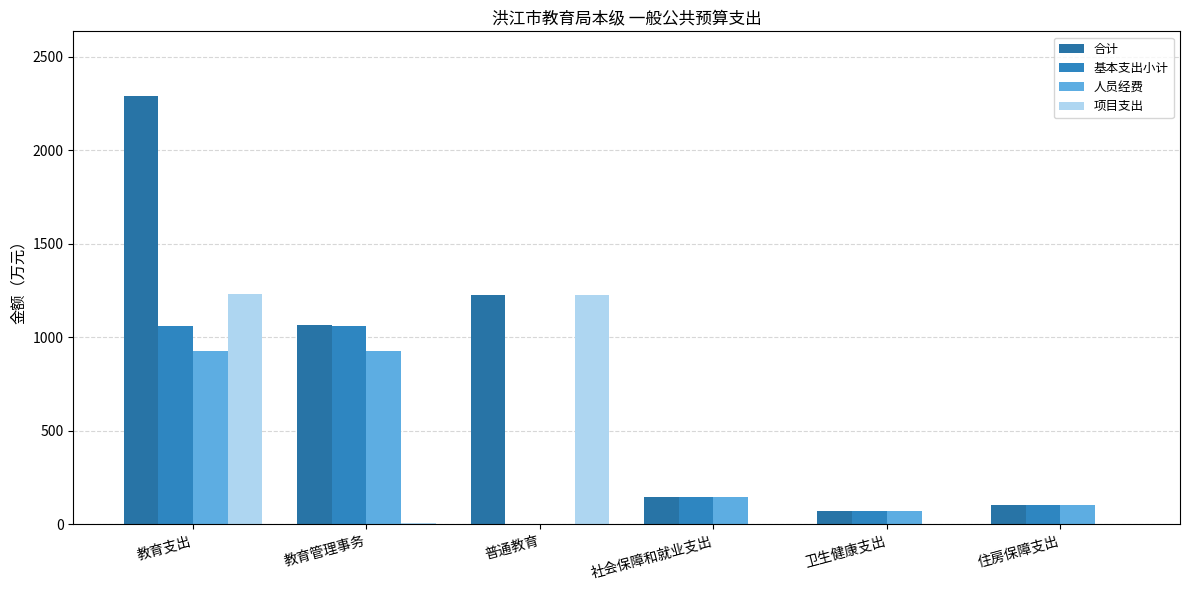

What is the total value across all series at 教育支出?

5513.9